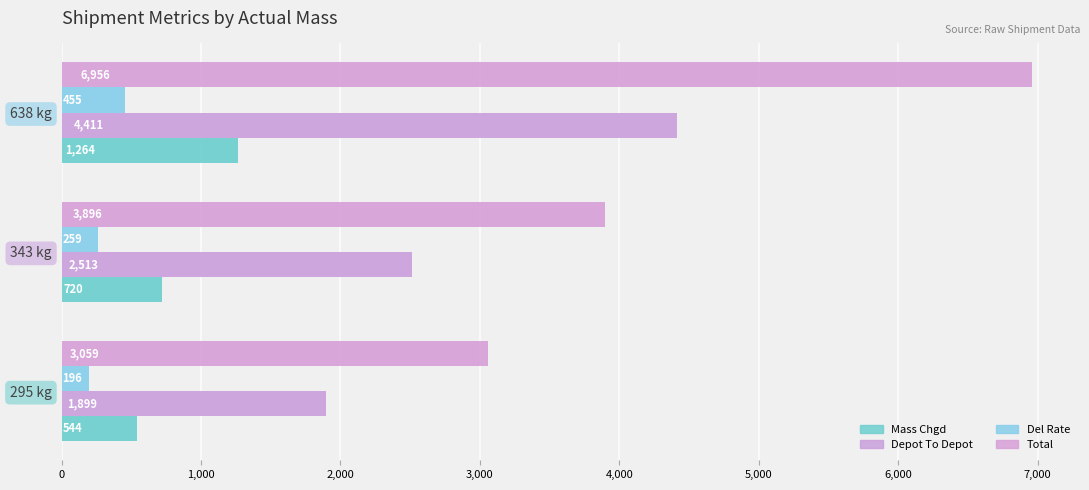

What is the sum of all Mass Chgd values?

2528.0